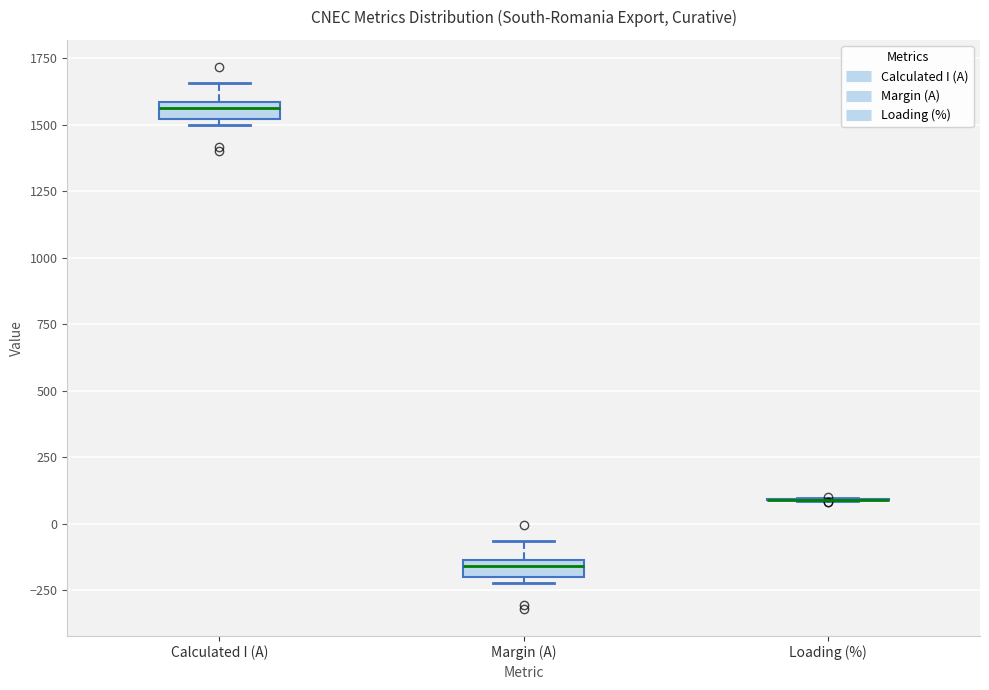

Where is the upper edge of the box for Margin (A) on the y-axis? The values are not printed on the chart, so give them approximately, as read against the axis.

-150